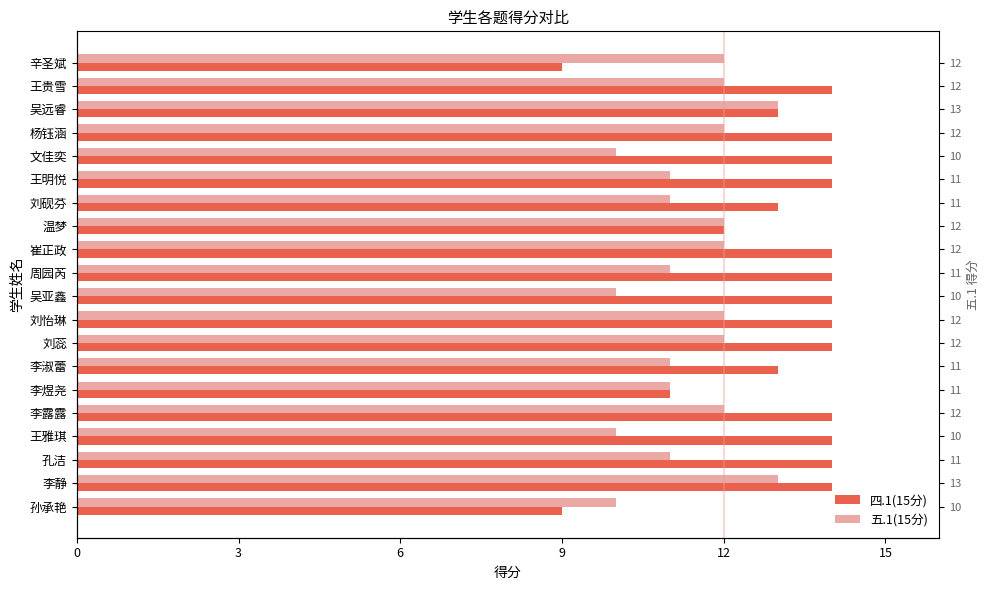

What is the difference between the second highest and second lowest values in the 五.1(15分) series?

3